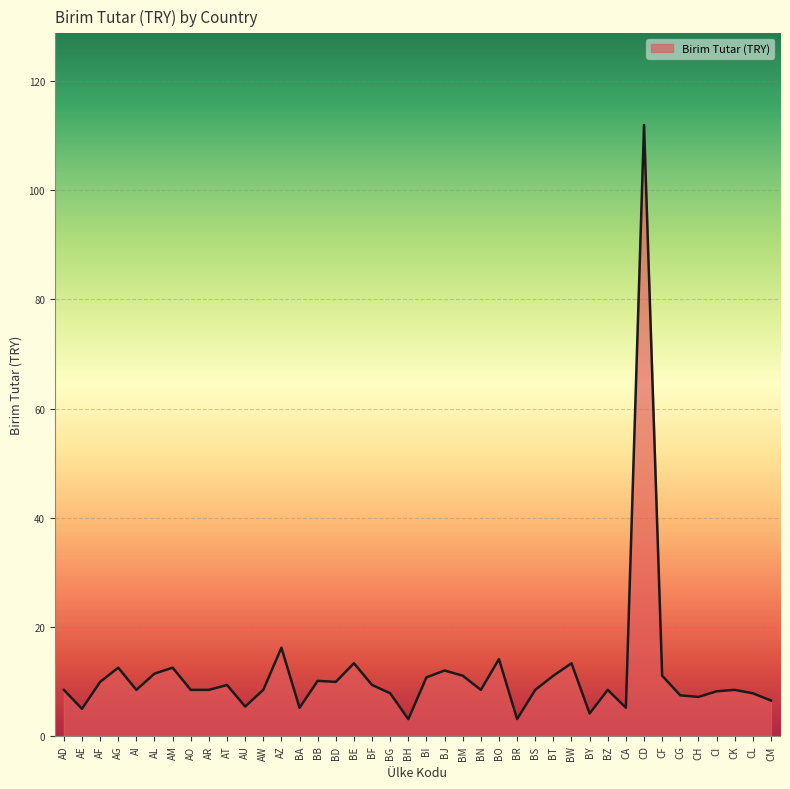

The value at AL is 11.4. True or false?

True